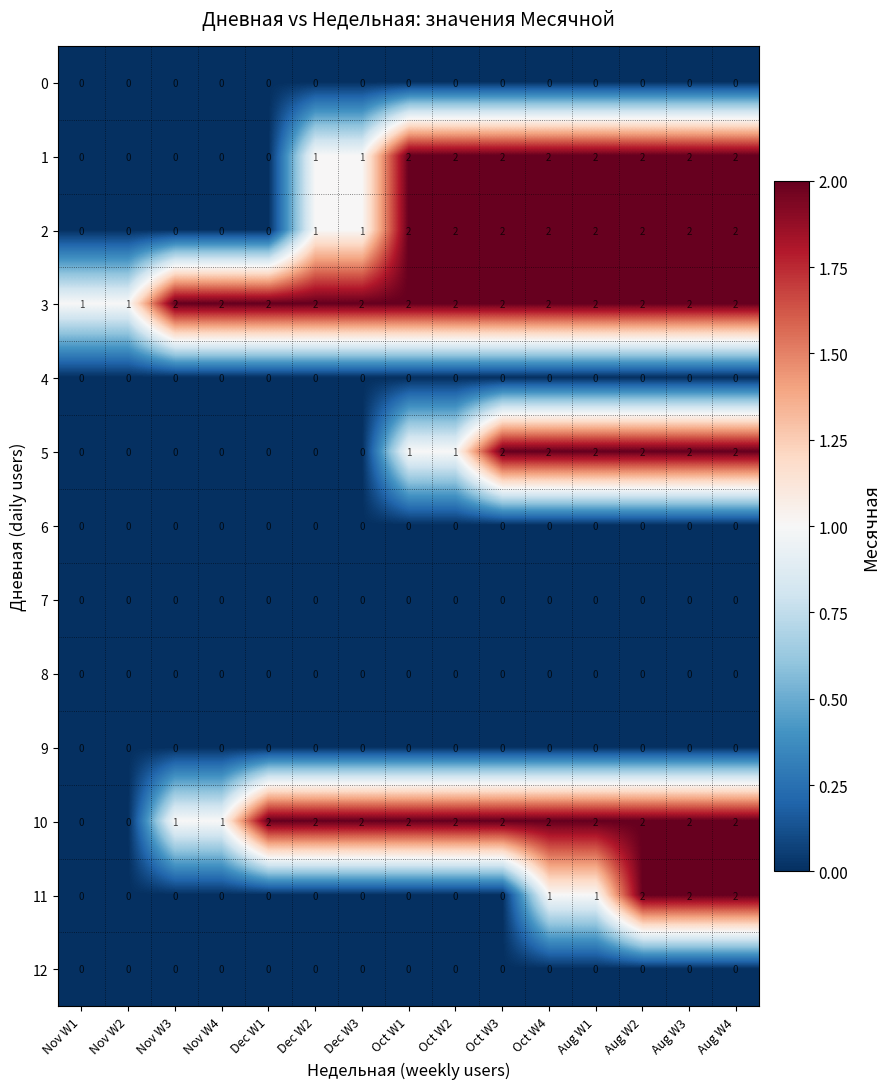

At how many categories does at least one series exceed 0?

15